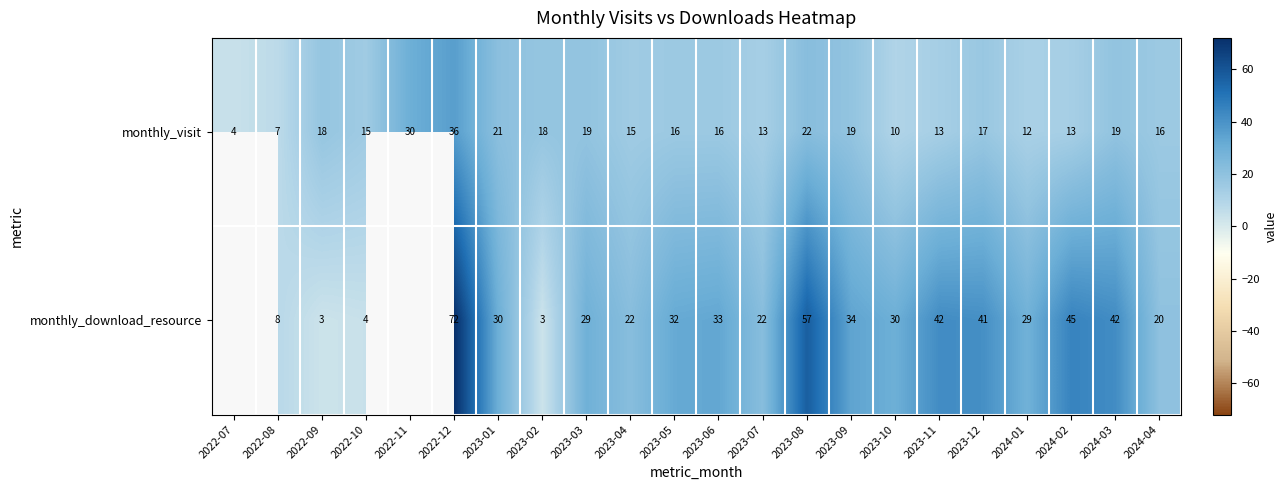

At 2023-11, list the series in order from largest to smallest.

monthly_download_resource, monthly_visit